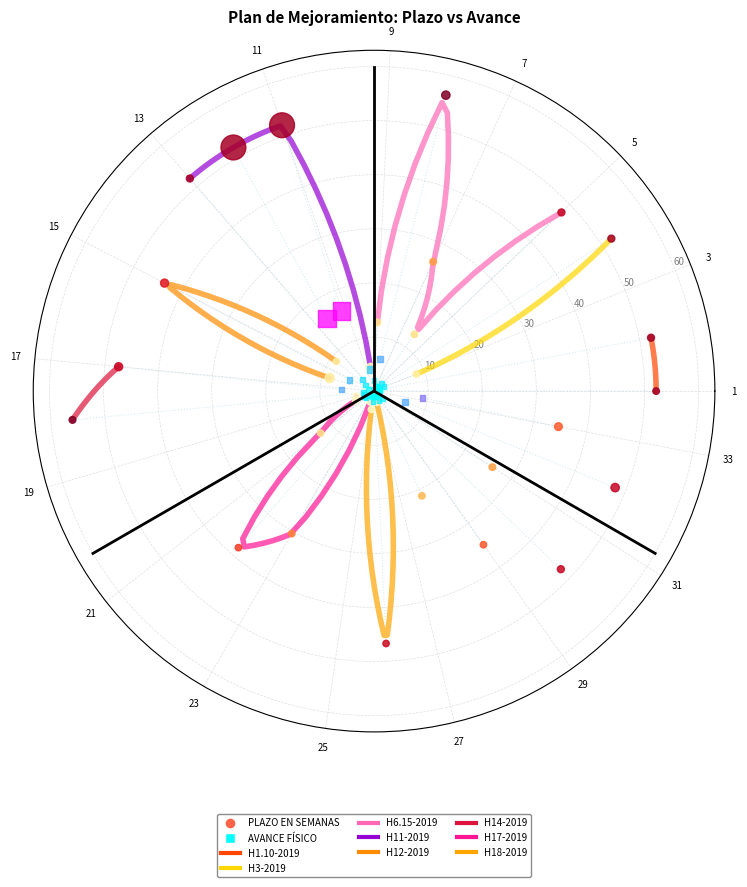

Which series has the widest spread of Y values?

PLAZO EN SEMANAS